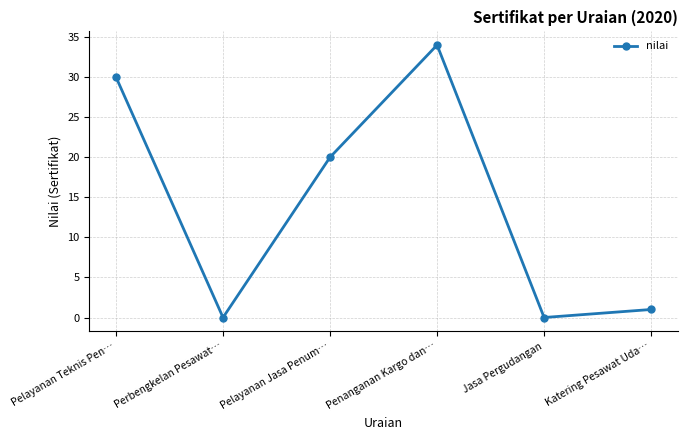

Which has a higher value, Jasa Pergudangan or Pelayanan Jasa Penum…?

Pelayanan Jasa Penum…